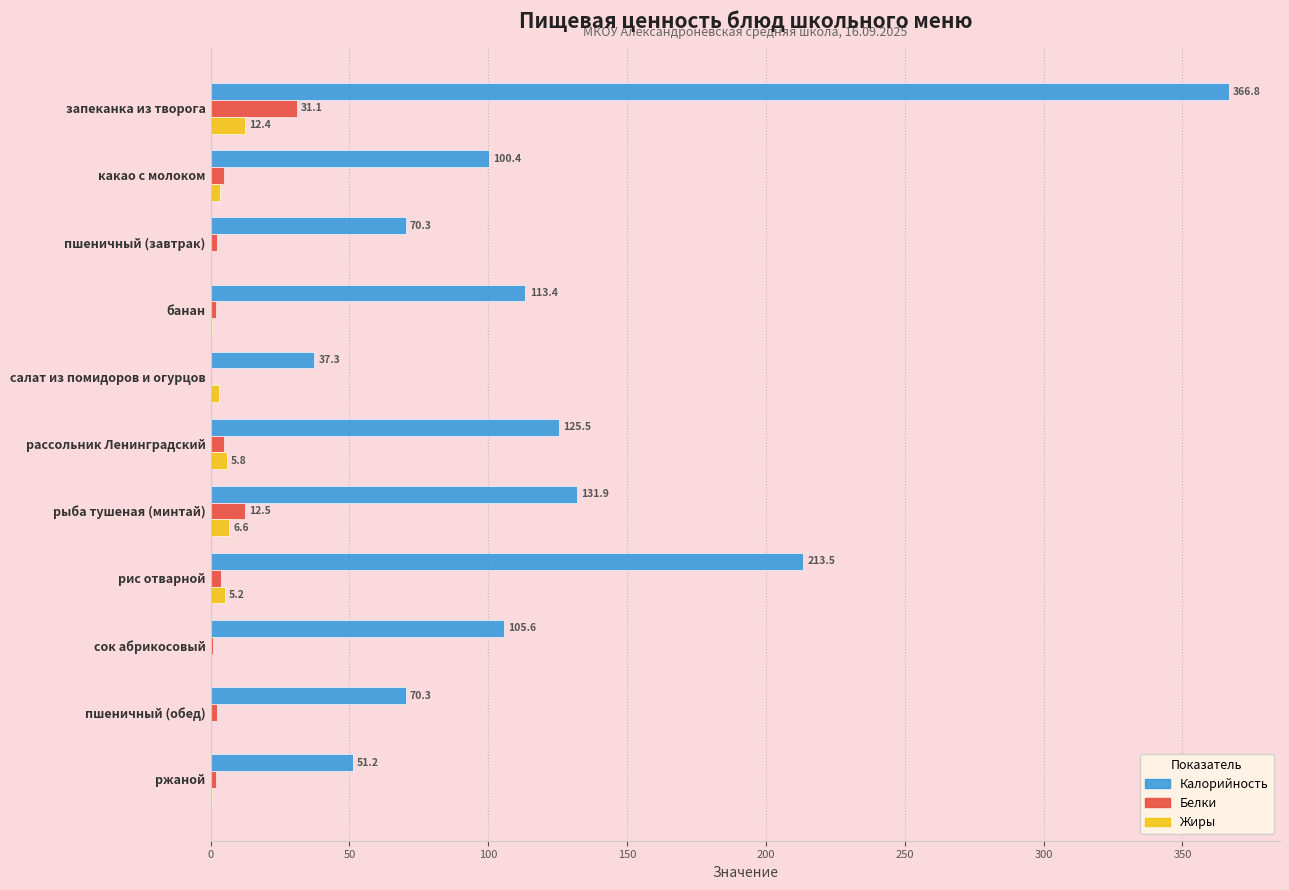

Which series changed the most between рассольник Ленинградский and ржаной?

Калорийность